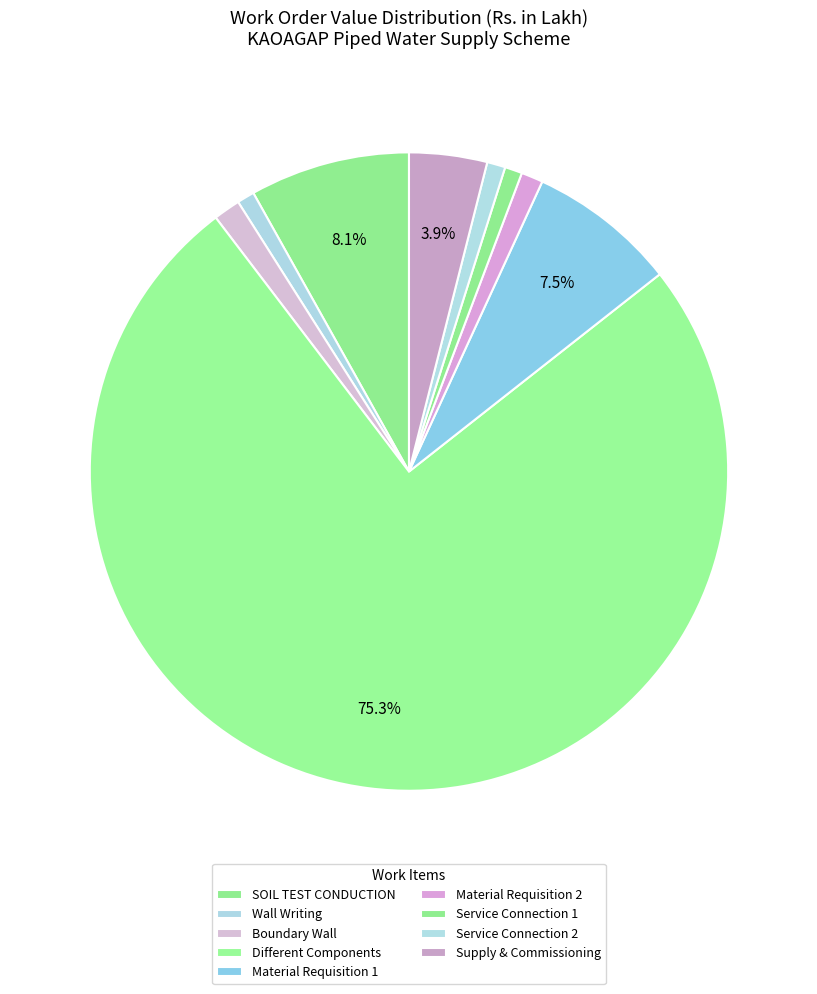

What is the ratio of the value at Material Requisition 1 to the value at Supply & Commissioning?

1.9